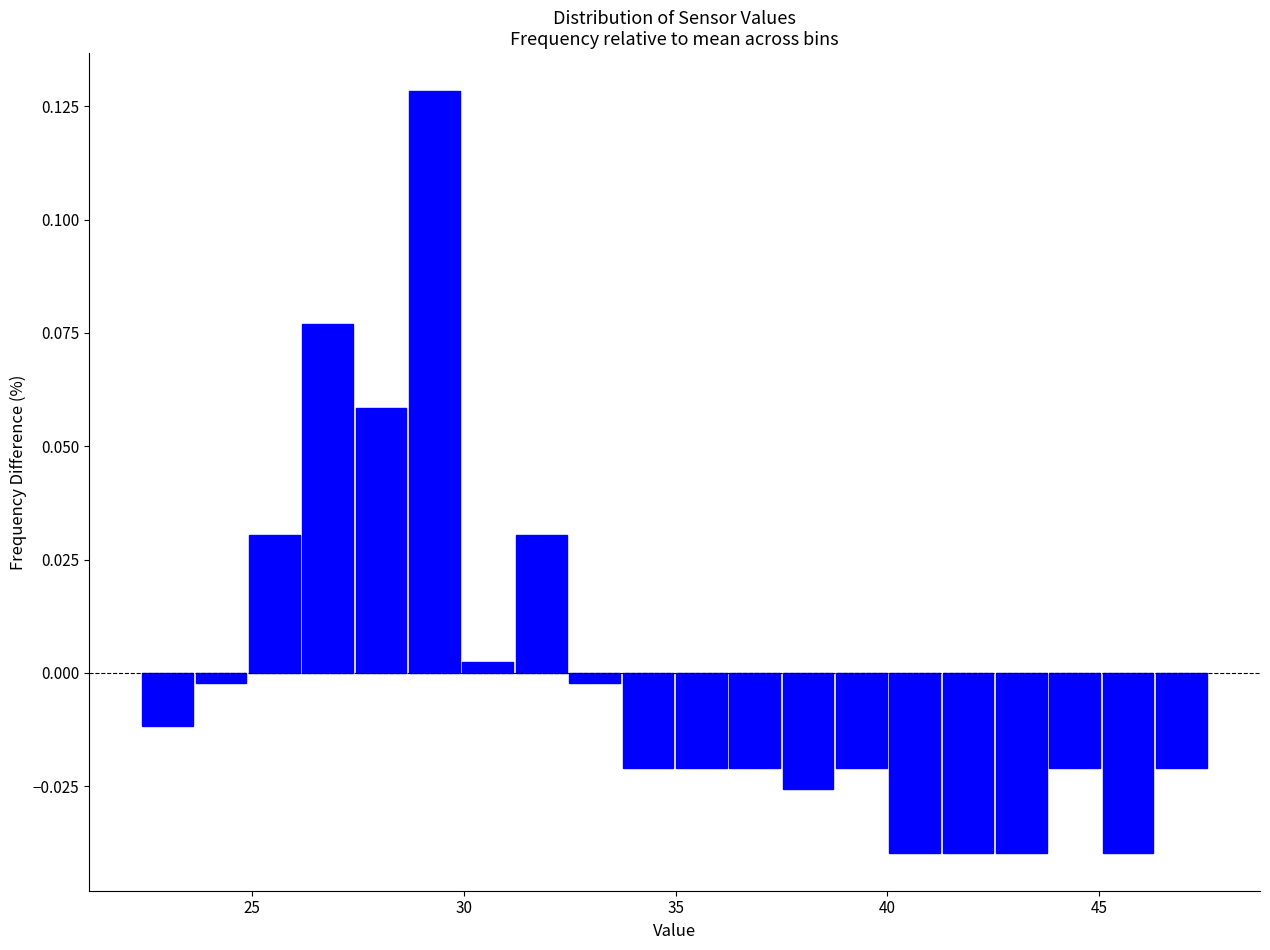

Around what value on the x-axis is the tallest bar? Give the approximate position of its centre, as read against the axis.

29.5